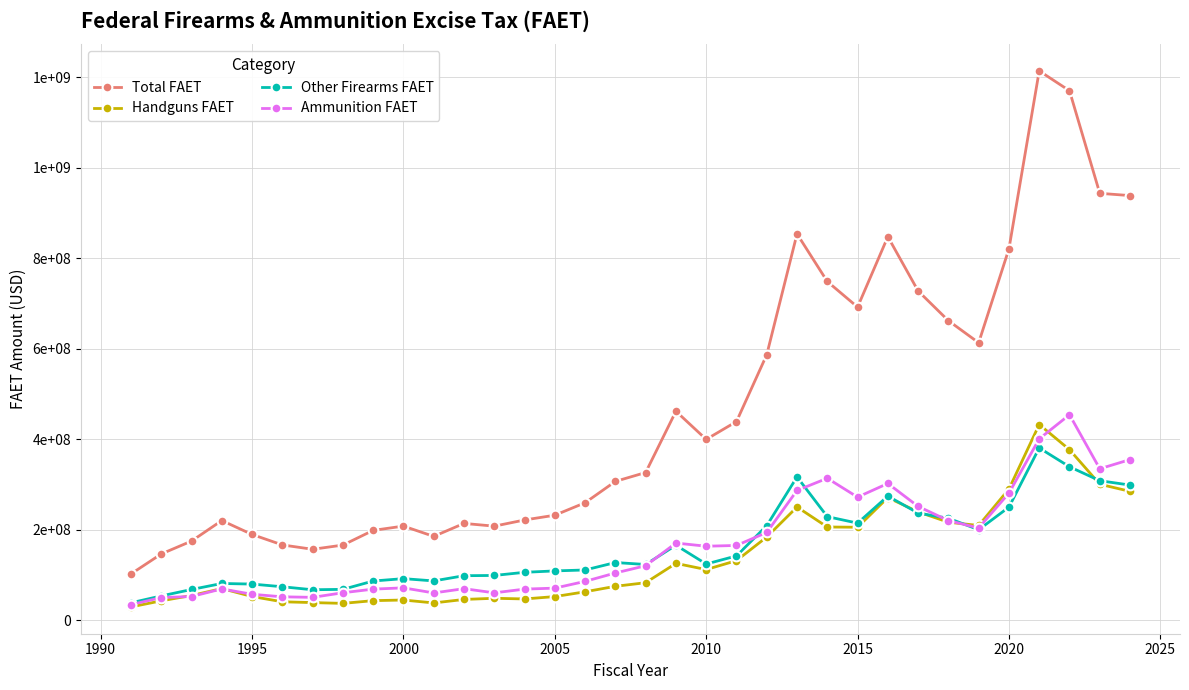

What are all the series names shown in the legend?

Total FAET, Handguns FAET, Other Firearms FAET, Ammunition FAET